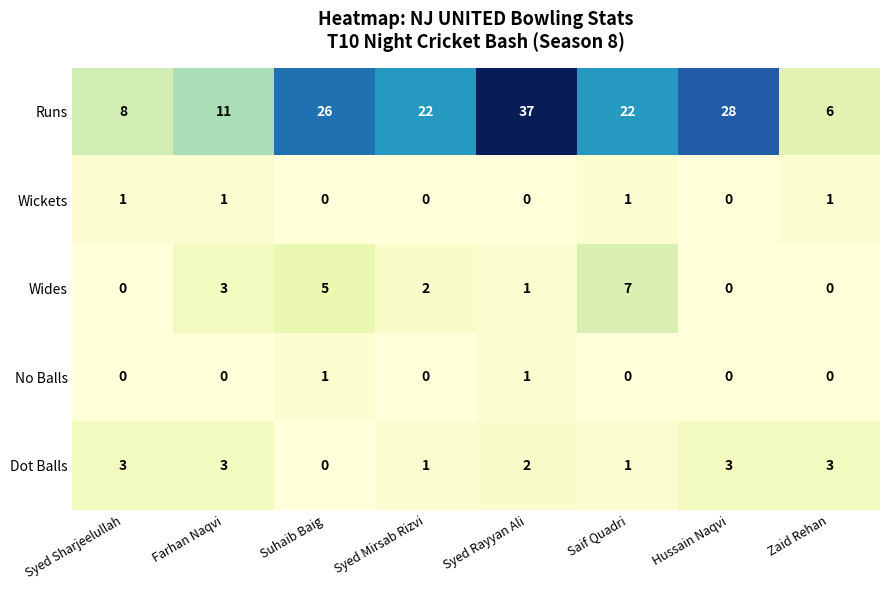

At which category does the chart reach its peak across all series?

Syed Rayyan Ali